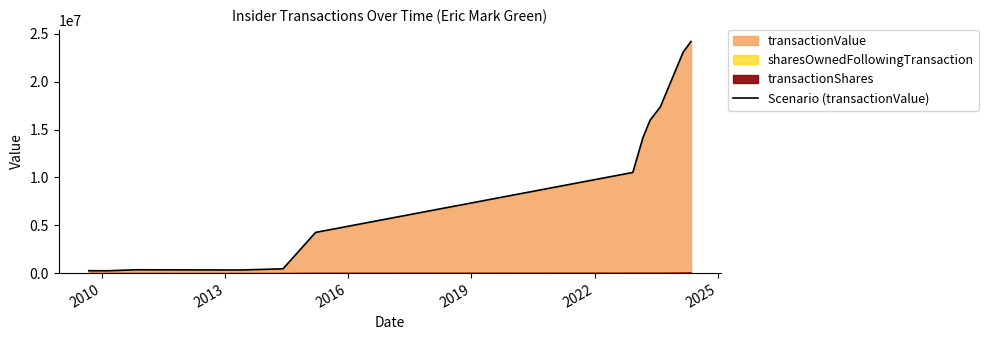

What is the label of the 8th point from the right?

2019